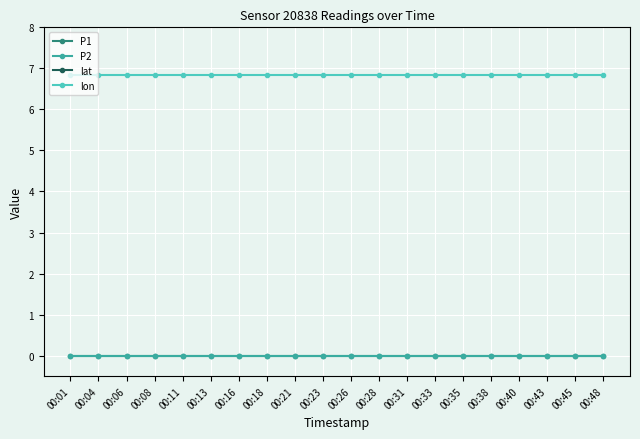

Between 00:06 and 00:33, which is larger?

00:06